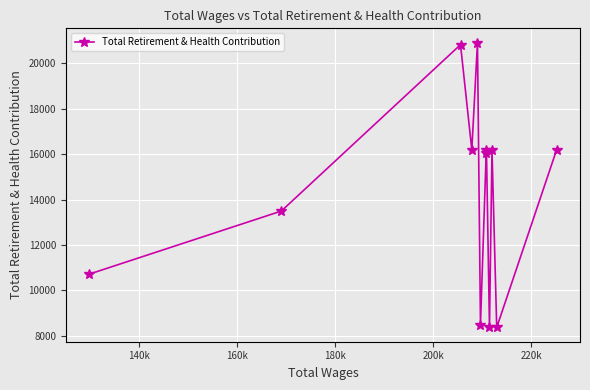

Reading left to right, what are all the values shown in this chart?

10714	13495	20824	16194	20917	8481	16194	16070	8365	16194	8365	16194